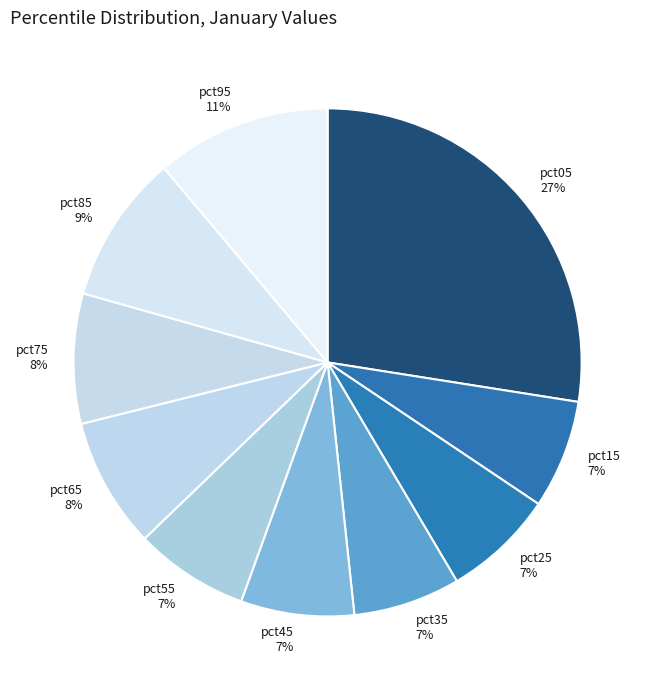

Is it true that pct85 is 19% of the pie?

False